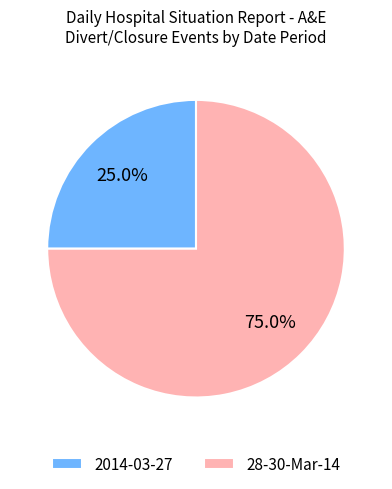

To the nearest percent, what portion does 28-30-Mar-14 represent?

75%